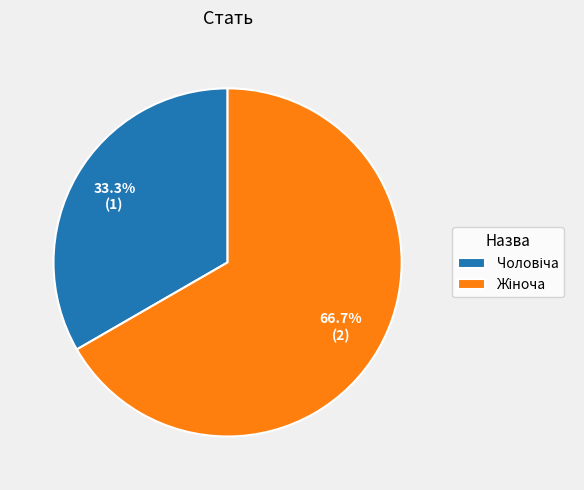

Is there any slice that represents more than half of the pie?

Yes